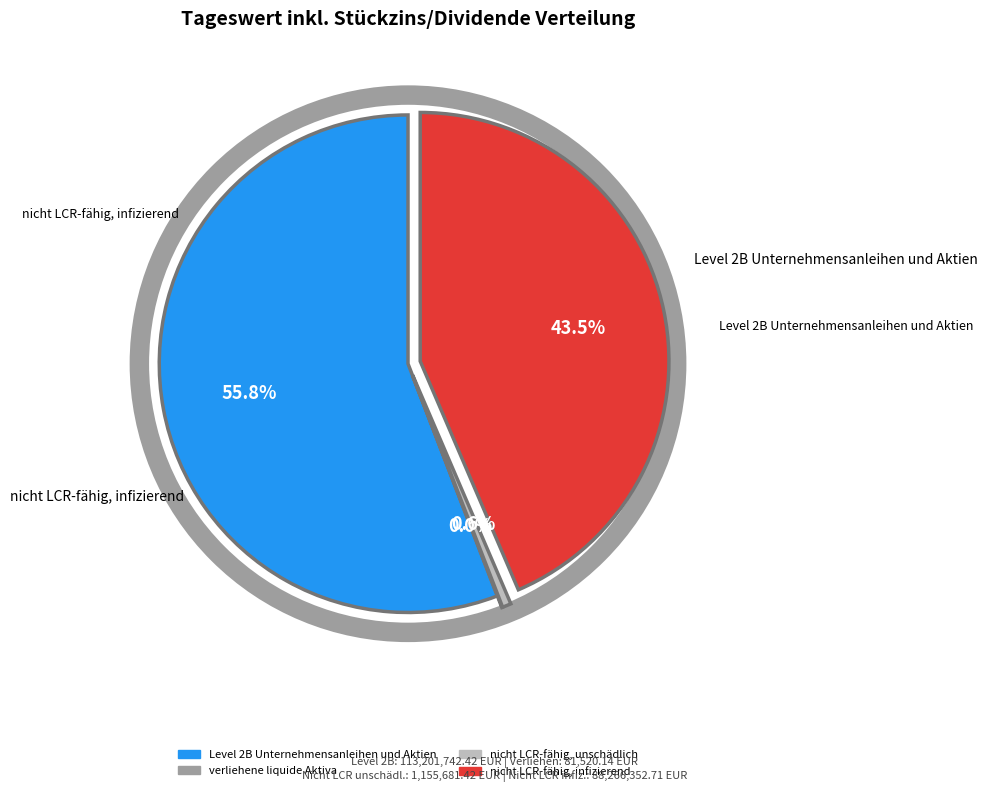

To the nearest percent, what is the average slice percentage?

25%